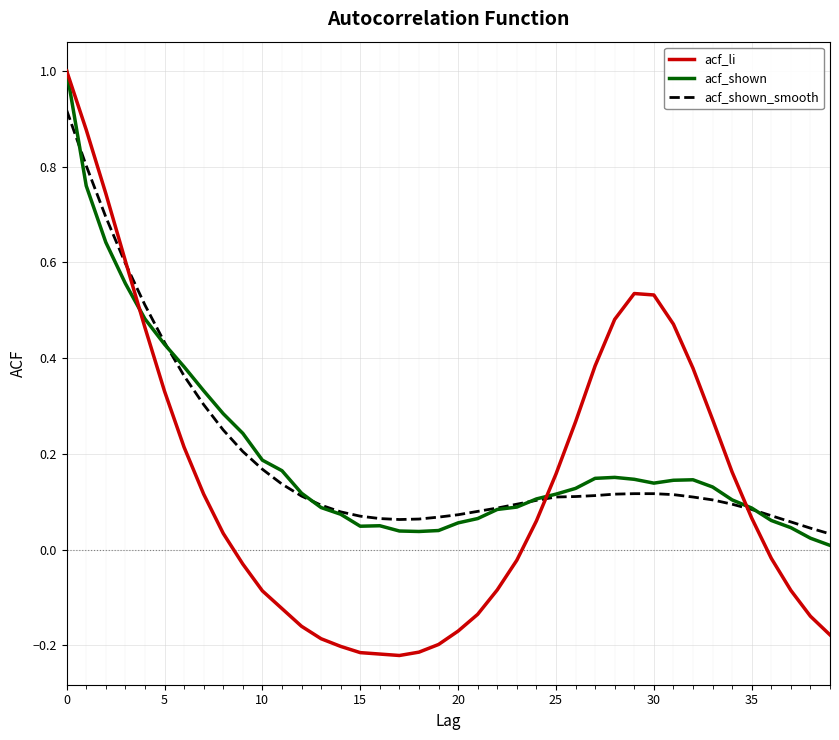

True or false: acf_li and acf_shown cross at least once.

True